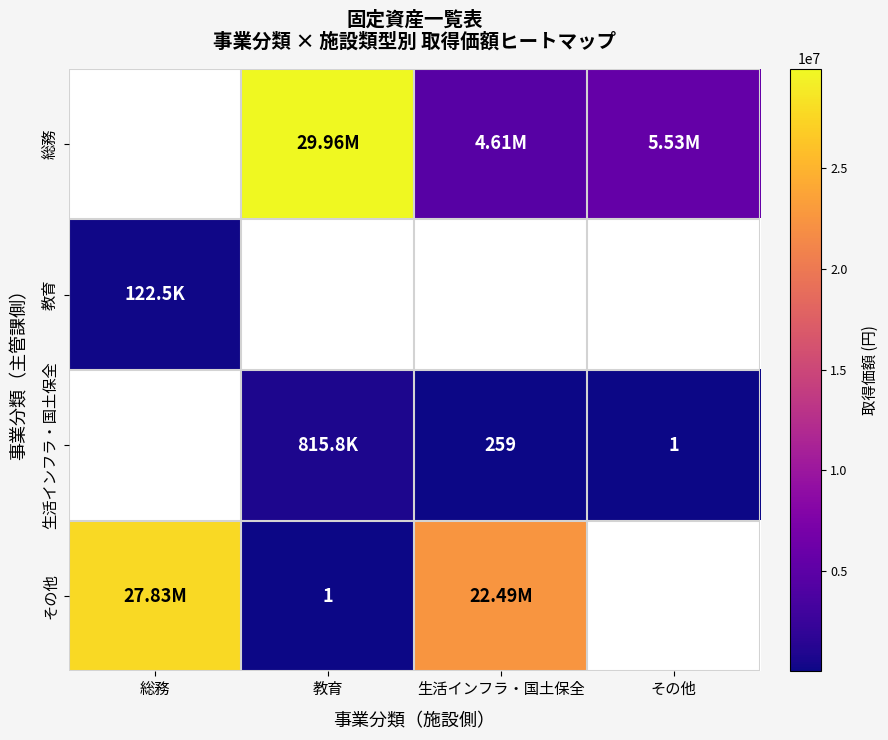

How many 生活インフラ・国土保全 values are between 259 and 815808?

2